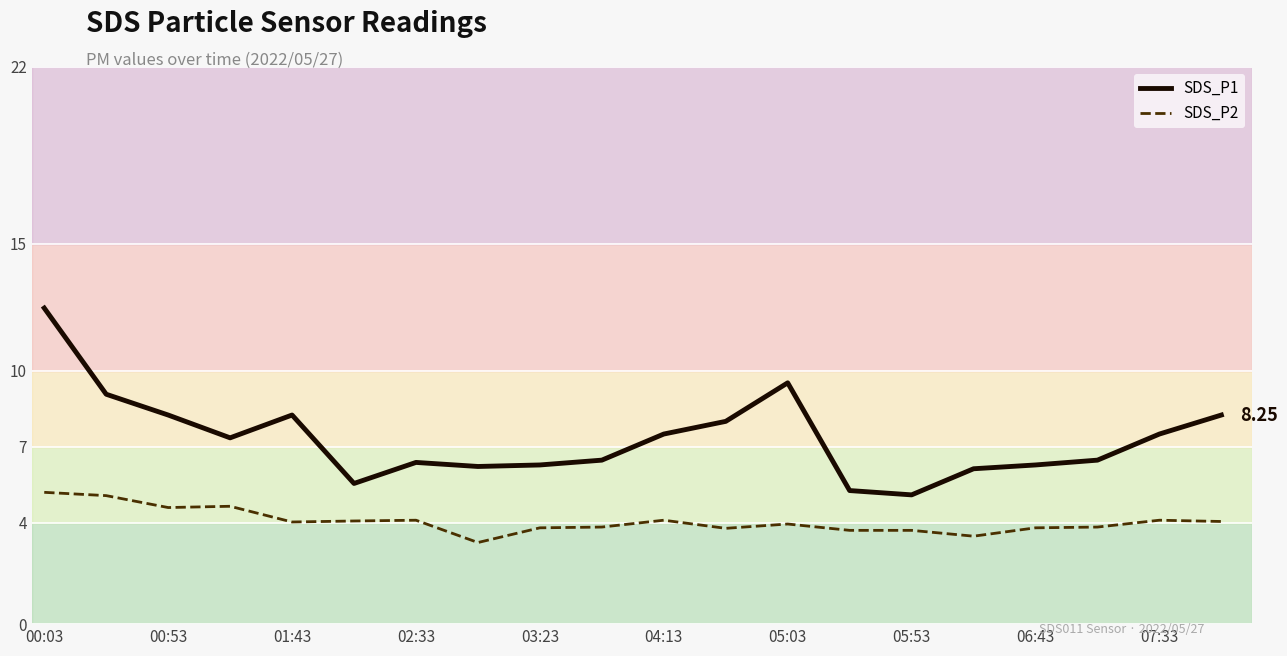

List the series in order of their overall mean, lowest first.

SDS_P2, SDS_P1